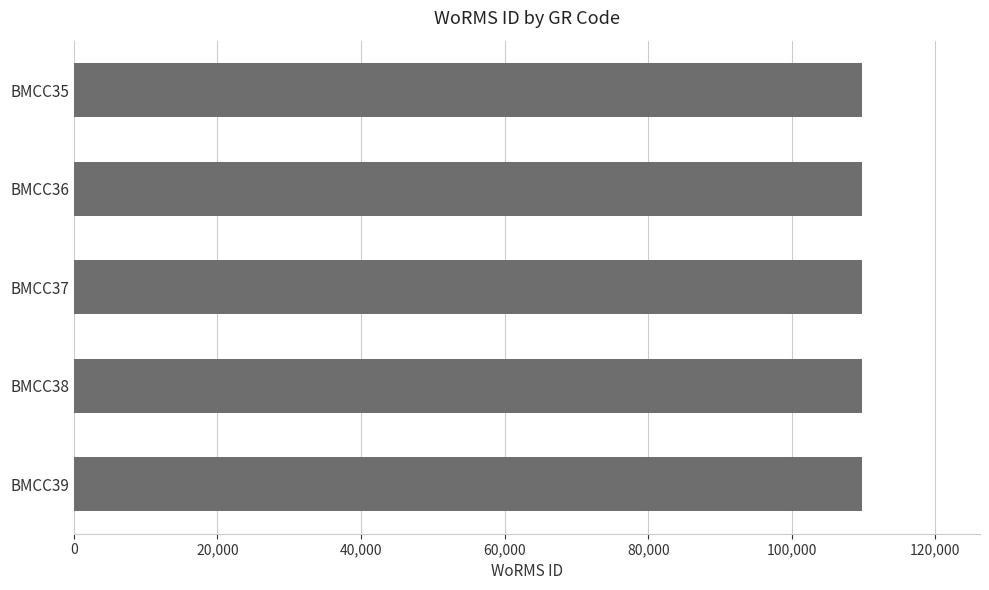

What is the sum of the values at BMCC38 and BMCC39?

219468